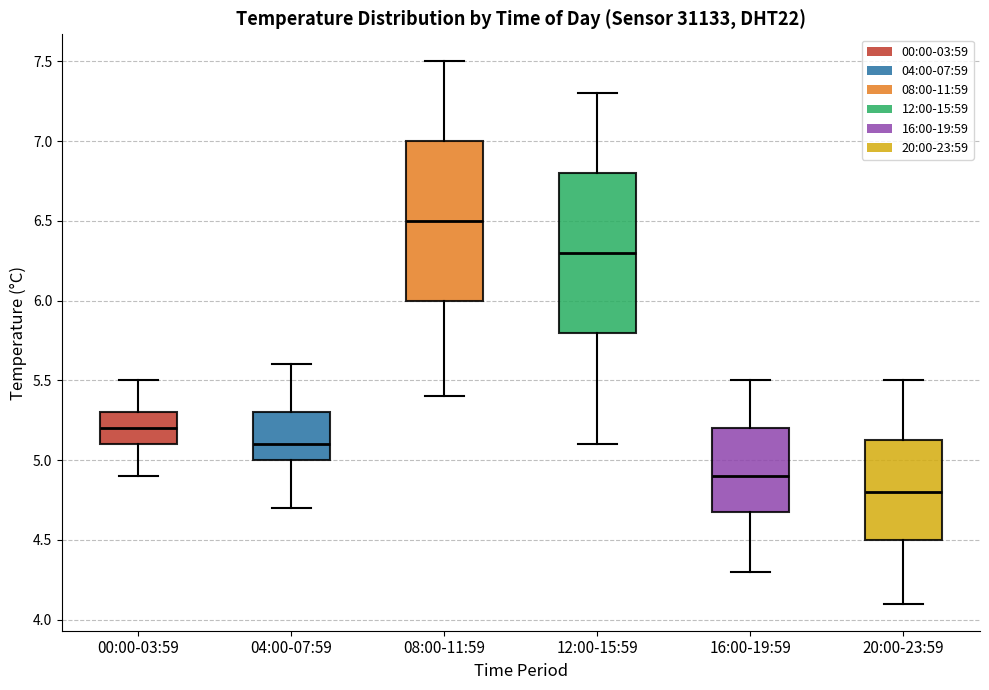

Reading left to right, transcribe this box plot: for each box, give where its median line is, the range the box spans, and where its two whiskers end, as read against the y-axis. The values are not printed on the chart, so give them approximately, as read against the axis.

00:00-03:59: median 5.20, box 5.10 to 5.30, whiskers 4.90 to 5.50
04:00-07:59: median 5.10, box 5.00 to 5.30, whiskers 4.70 to 5.60
08:00-11:59: median 6.50, box 6.00 to 7.00, whiskers 5.40 to 7.50
12:00-15:59: median 6.30, box 5.80 to 6.80, whiskers 5.10 to 7.30
16:00-19:59: median 4.90, box 4.70 to 5.20, whiskers 4.30 to 5.50
20:00-23:59: median 4.80, box 4.50 to 5.15, whiskers 4.10 to 5.50